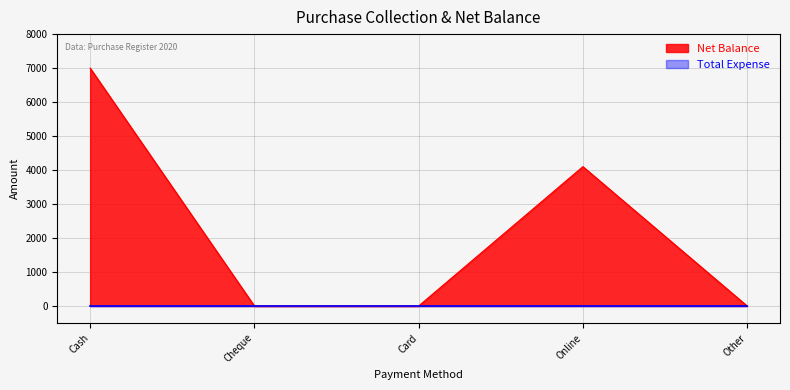

What is the label of the 2nd point from the right?

Online